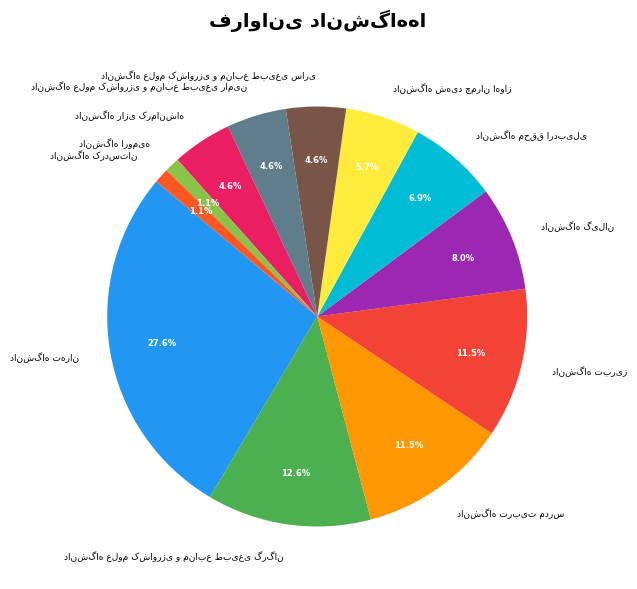

Count the number of slices in the pie.

12